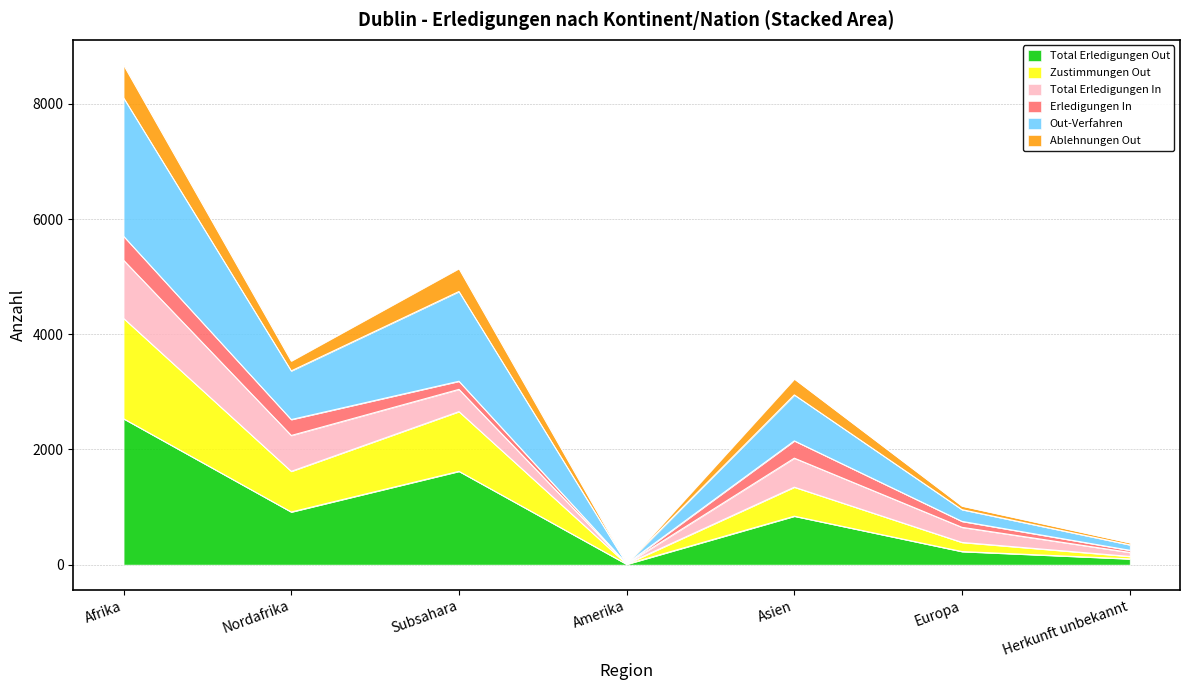

What is the maximum value for Total Erledigungen Out?

2532